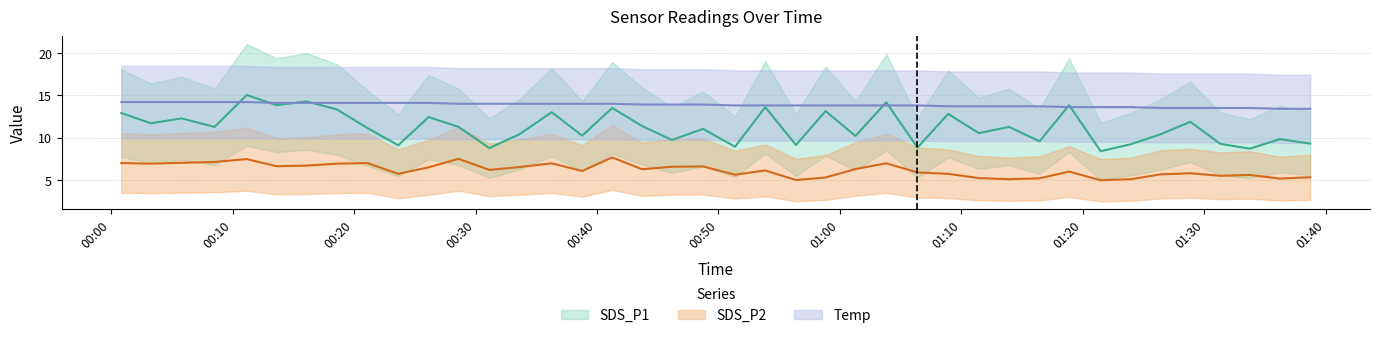

At how many categories does at least one series exceed 11?

40